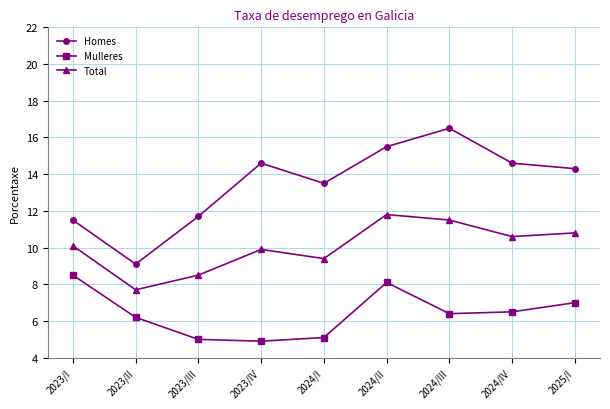

True or false: Mulleres and Total cross at least once.

False